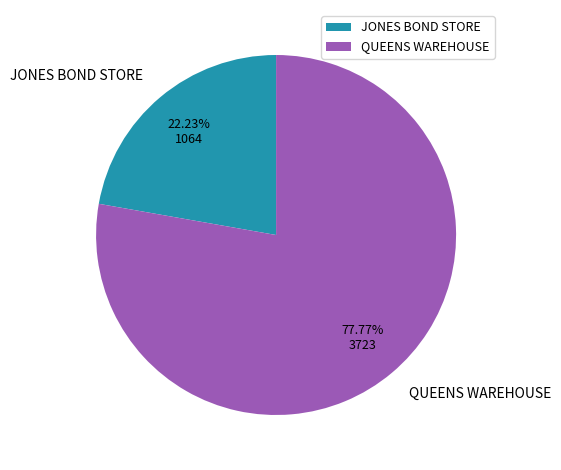

What percentage is the JONES BOND STORE slice, to the nearest percent?

22%